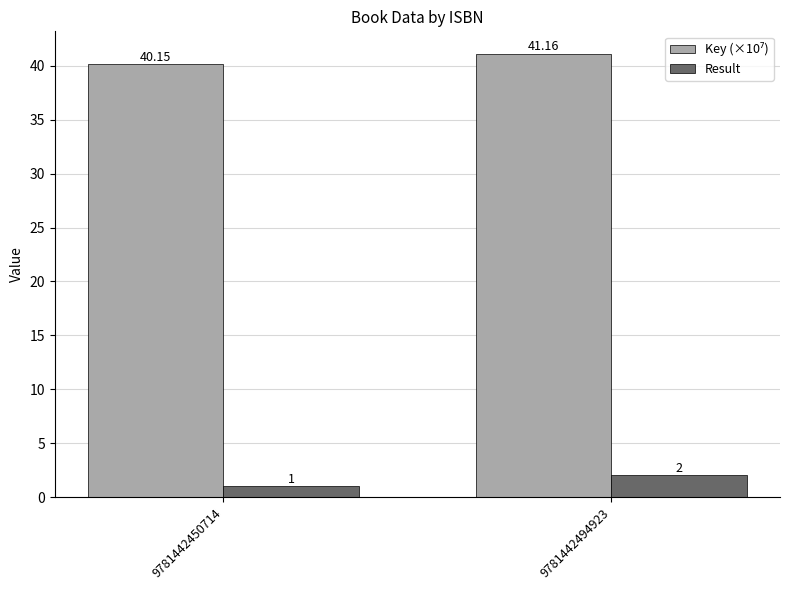

At which category is the sum across all series the highest?

9781442494923